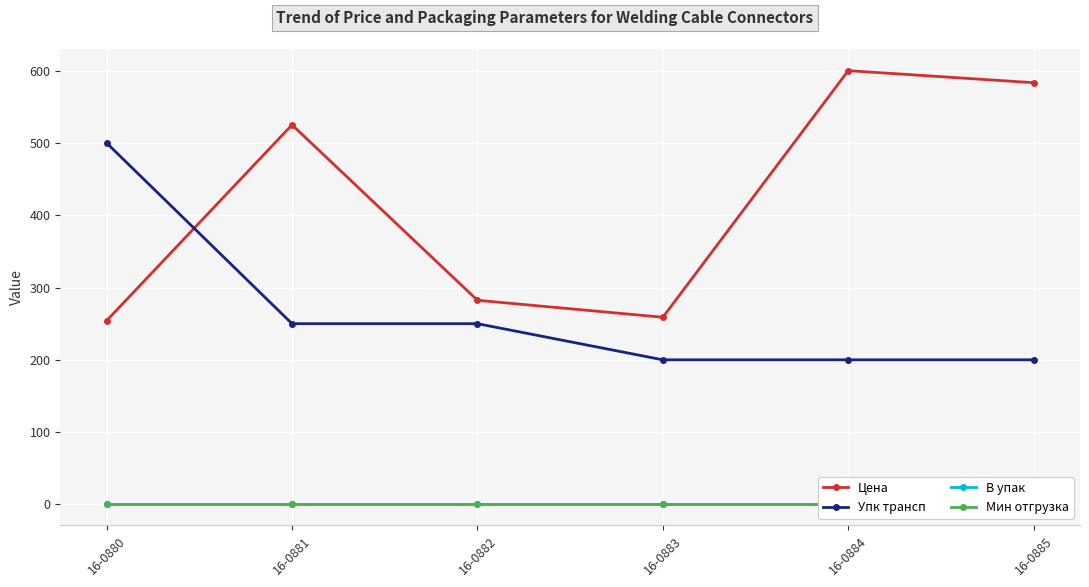

Rank the series by their maximum value, from lowest to highest.

В упак, Мин отгрузка, Упк трансп, Цена